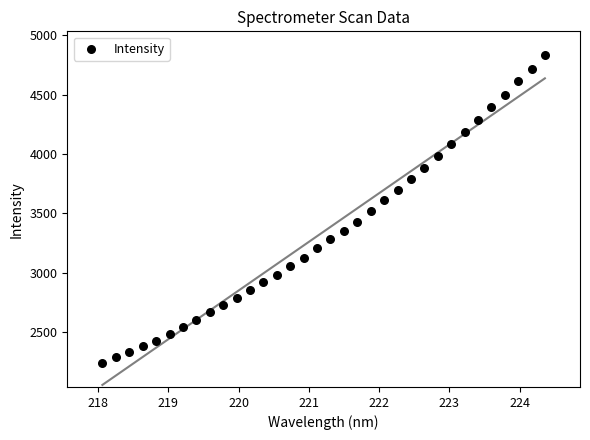

What is the range of X values (max minus min)?

6.3